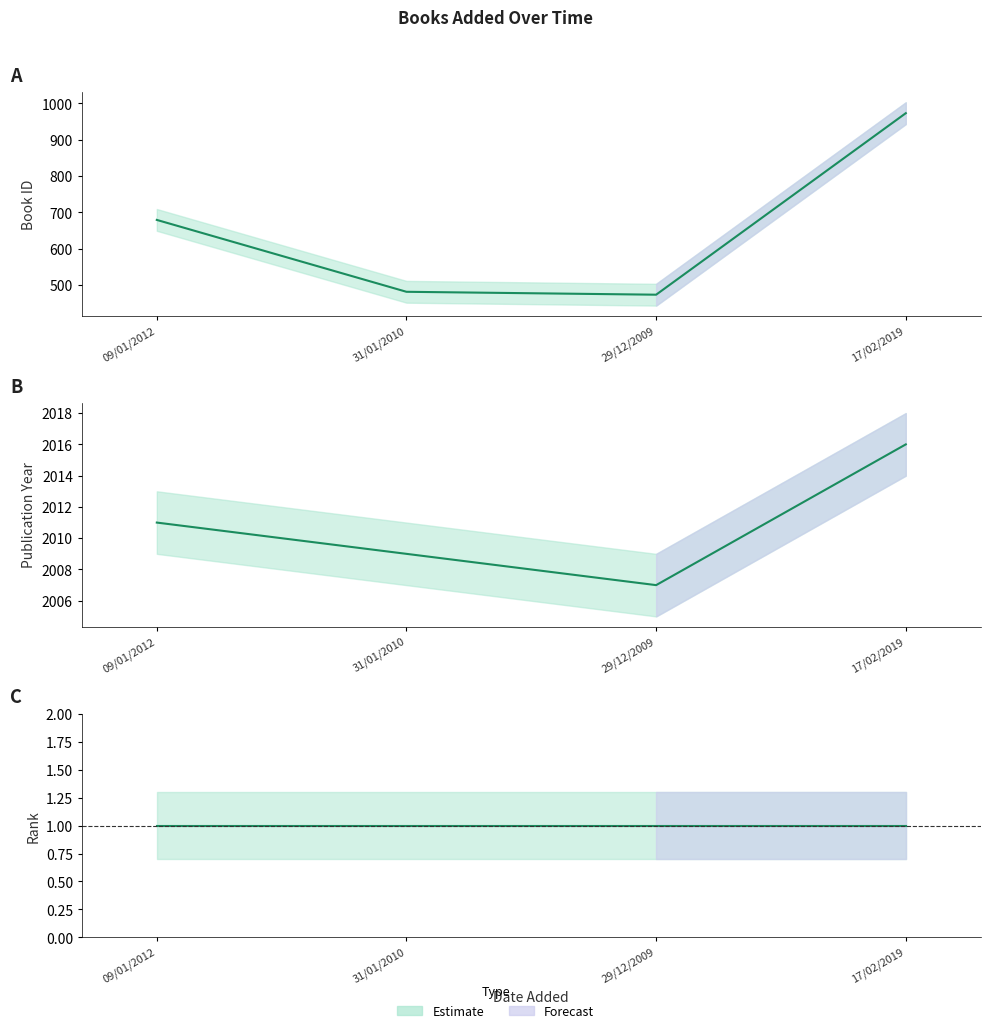

Which series has the largest range (max minus min)?

id